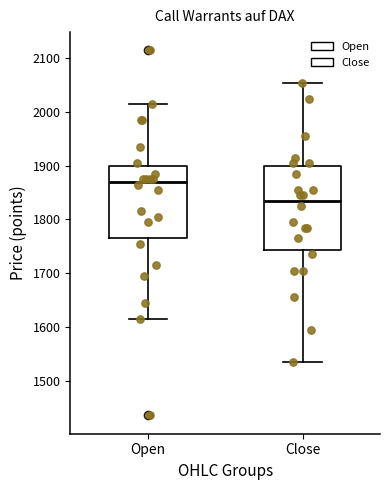

Reading left to right, read every box against the y-axis: the position of its median line, the range the box covers, and the ends of its whiskers. The values are not printed on the chart, so give them approximately, as read against the axis.

Open: median 1870, box 1770 to 1900, whiskers 1620 to 2020
Close: median 1840, box 1740 to 1900, whiskers 1540 to 2060